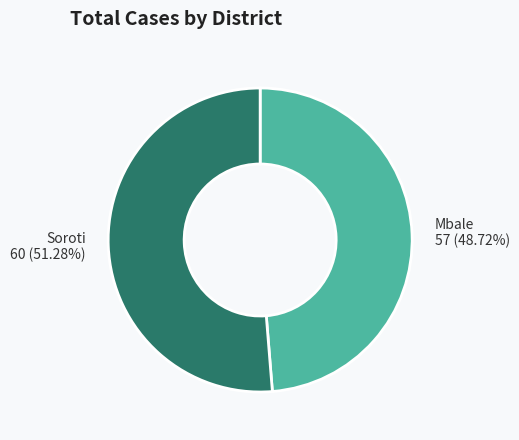

Rank the categories by value from lowest to highest.

Mbale, Soroti